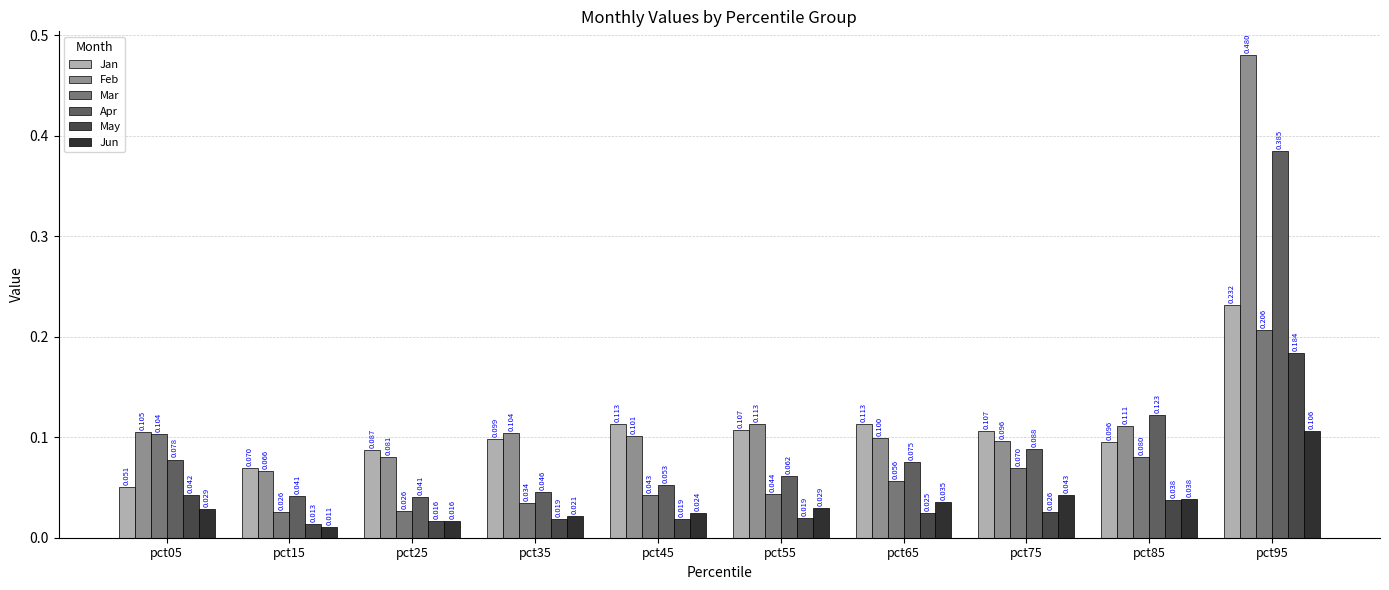

Read the Apr value at pct75.

0.1